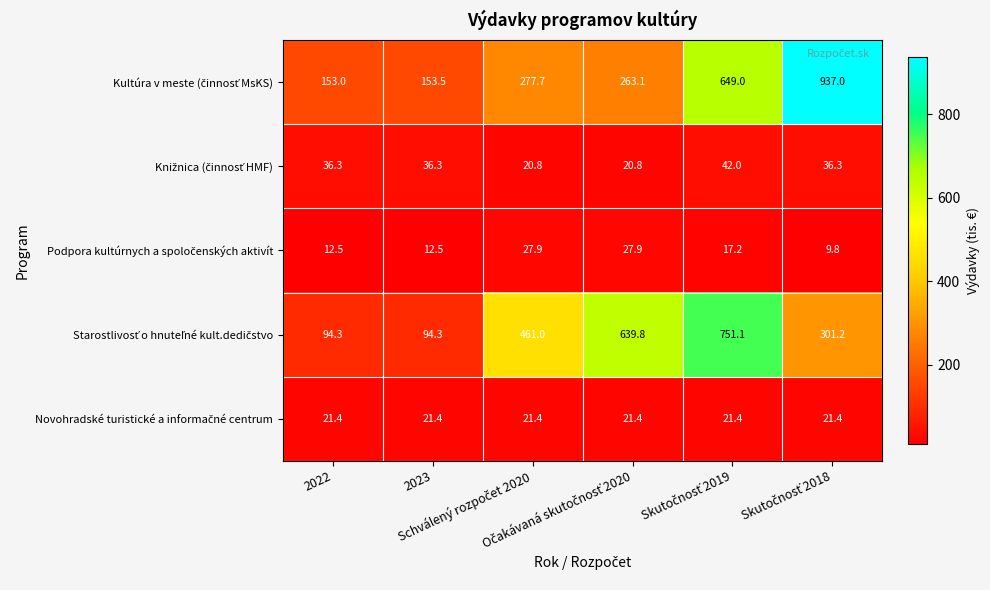

Count the number of categories in the chart.

6